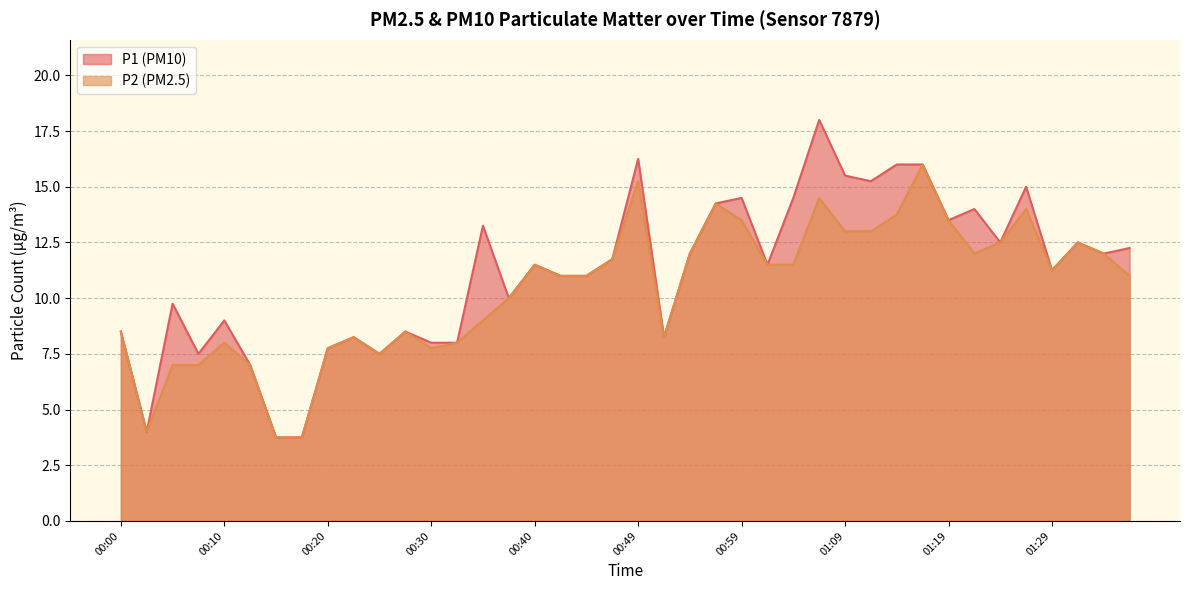

What is the difference between the P1 values at 00:42 and 00:22?

2.8